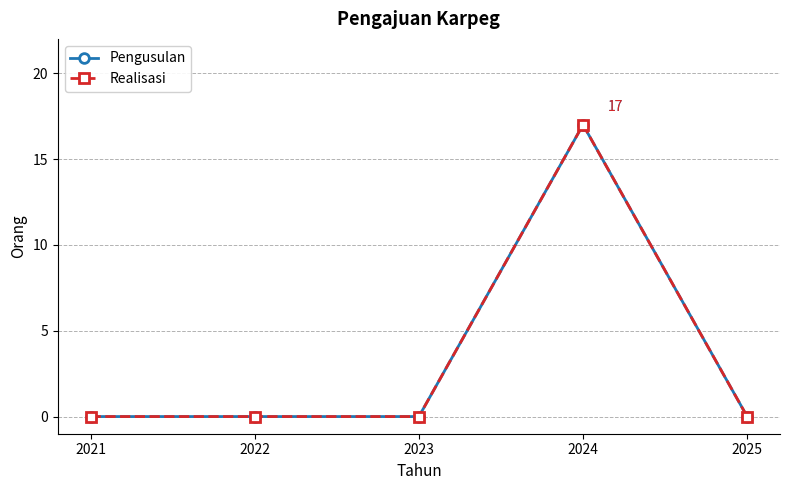

At how many categories does at least one series exceed 7?

1